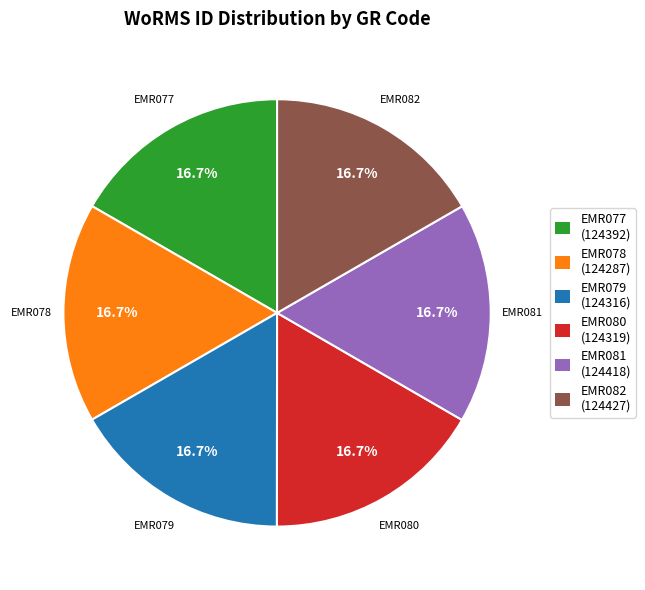

Is there any slice that represents more than half of the pie?

No